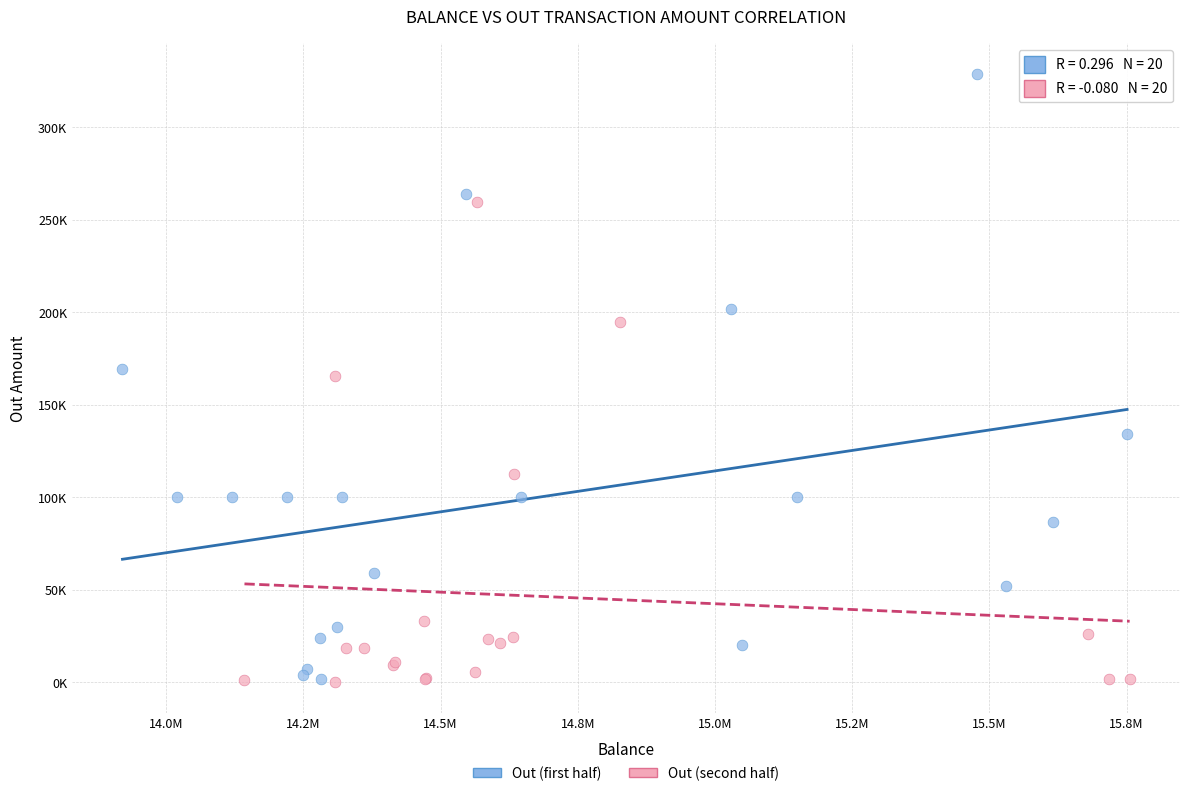

Which series has the largest Y range (max minus min)?

Out (first half)